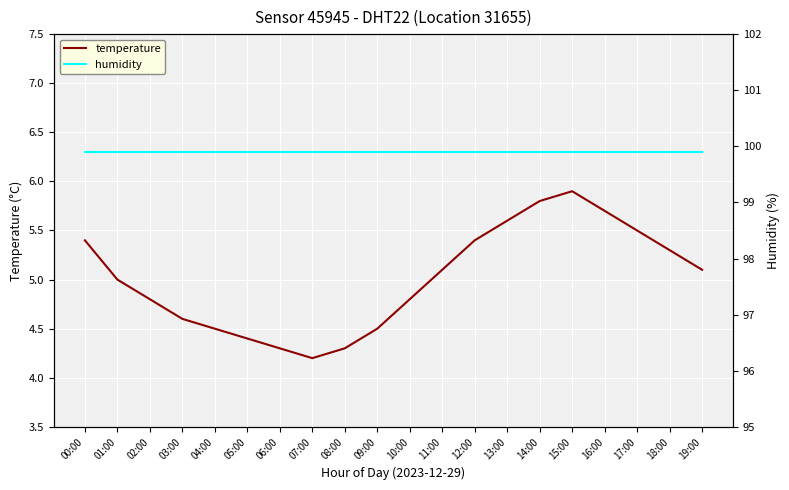

What are all the series names shown in the legend?

temperature, humidity